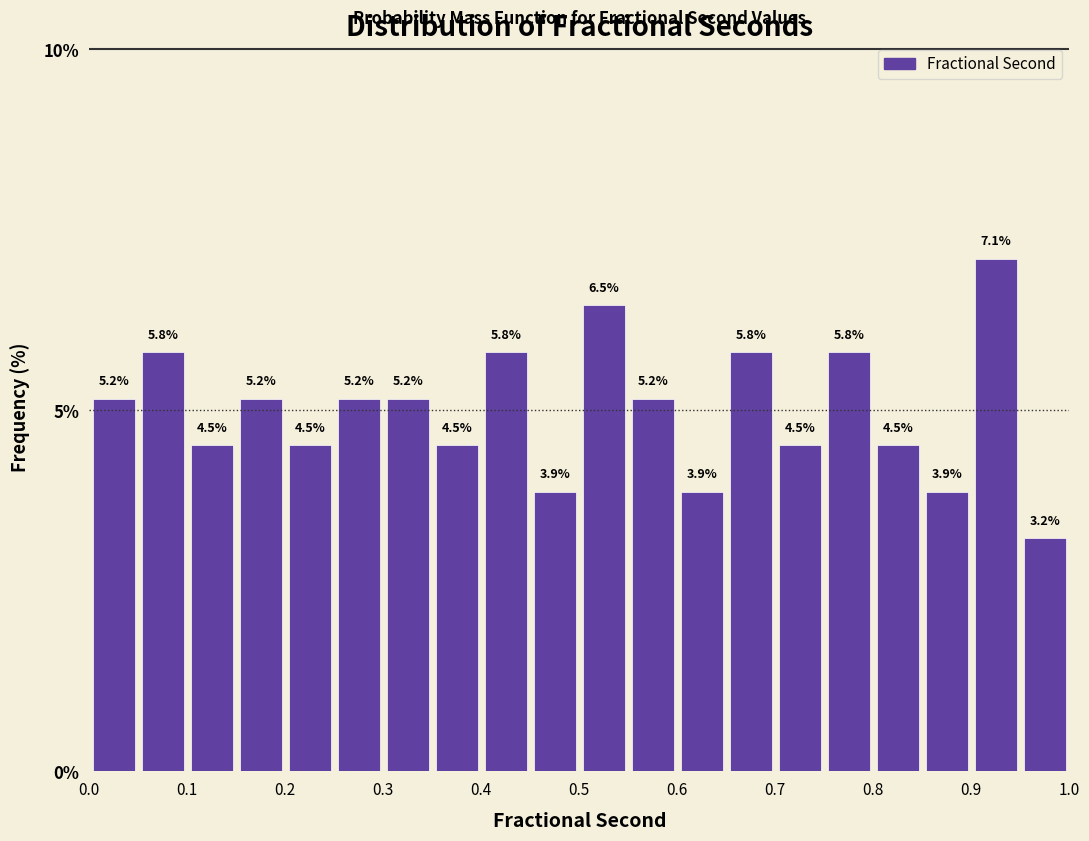

Reading left to right, transcribe this chart: for each bar, give the range it covers on the x-axis and its height.

0.00 to 0.05: 5.2
0.05 to 0.10: 5.8
0.10 to 0.15: 4.5
0.15 to 0.20: 5.2
0.20 to 0.25: 4.5
0.25 to 0.30: 5.2
0.30 to 0.35: 5.2
0.35 to 0.40: 4.5
0.40 to 0.45: 5.8
0.45 to 0.50: 3.9
0.50 to 0.55: 6.5
0.55 to 0.60: 5.2
0.60 to 0.65: 3.9
0.65 to 0.70: 5.8
0.70 to 0.75: 4.5
0.75 to 0.80: 5.8
0.80 to 0.85: 4.5
0.85 to 0.90: 3.9
0.90 to 0.95: 7.1
0.95 to 1.00: 3.2